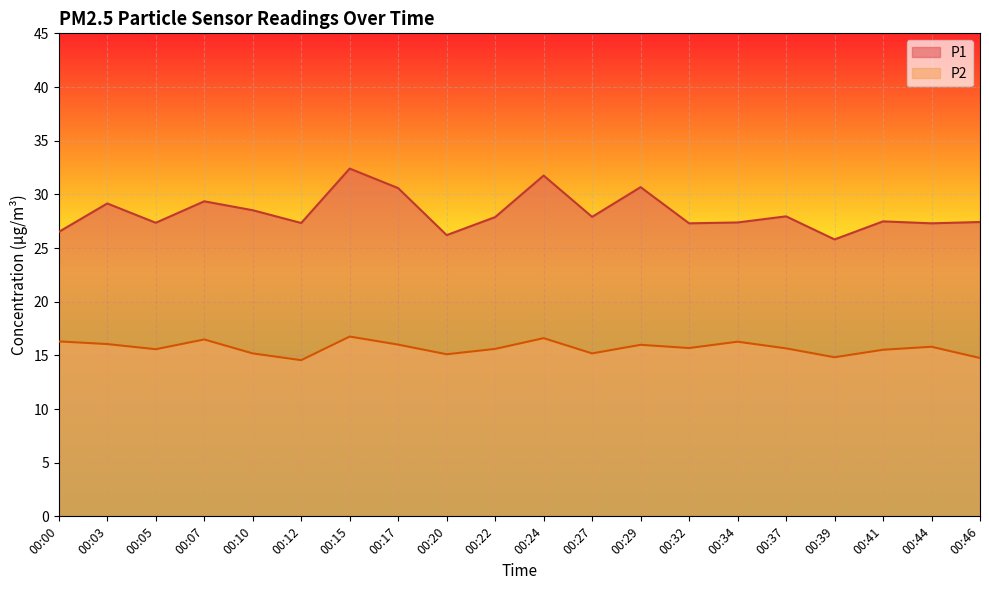

Where is P1 nearest to the value 29?

00:03